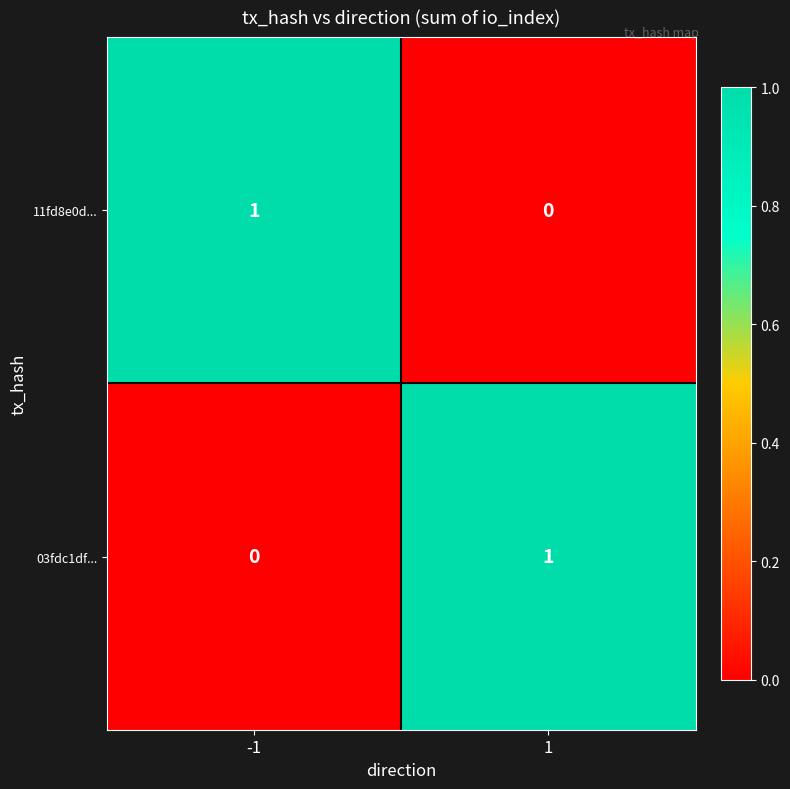

The 03fdc1df... series shows 0 at 1. True or false?

False